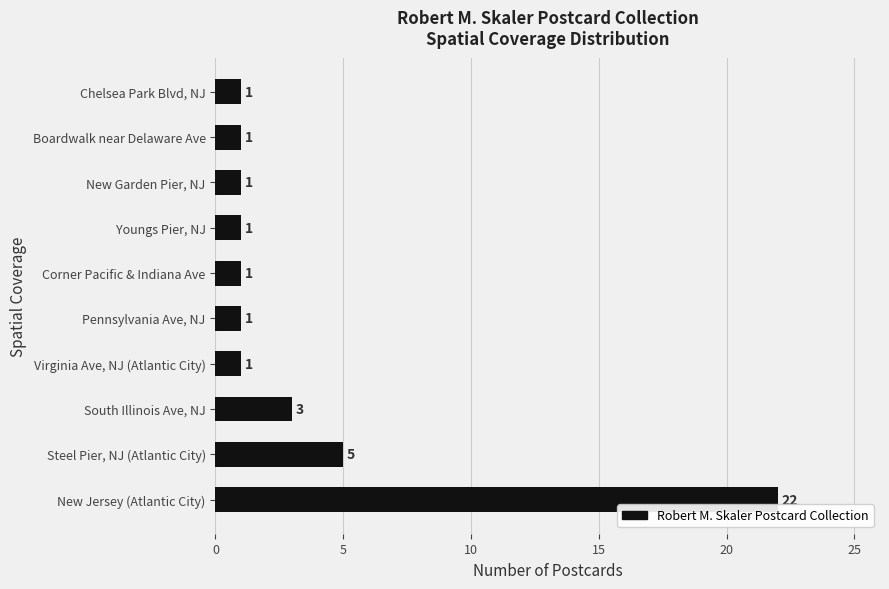

Is it true that the value at Boardwalk near Delaware Ave is 1?

True